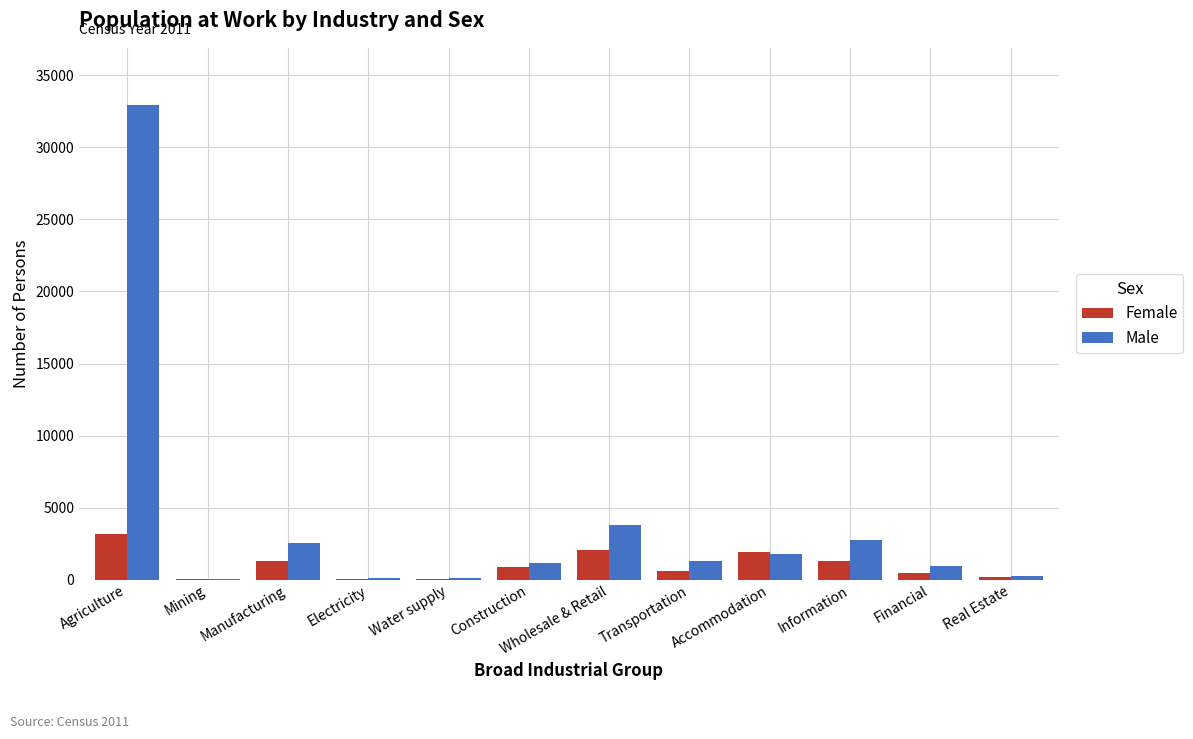

What is the greatest value displayed?

32954